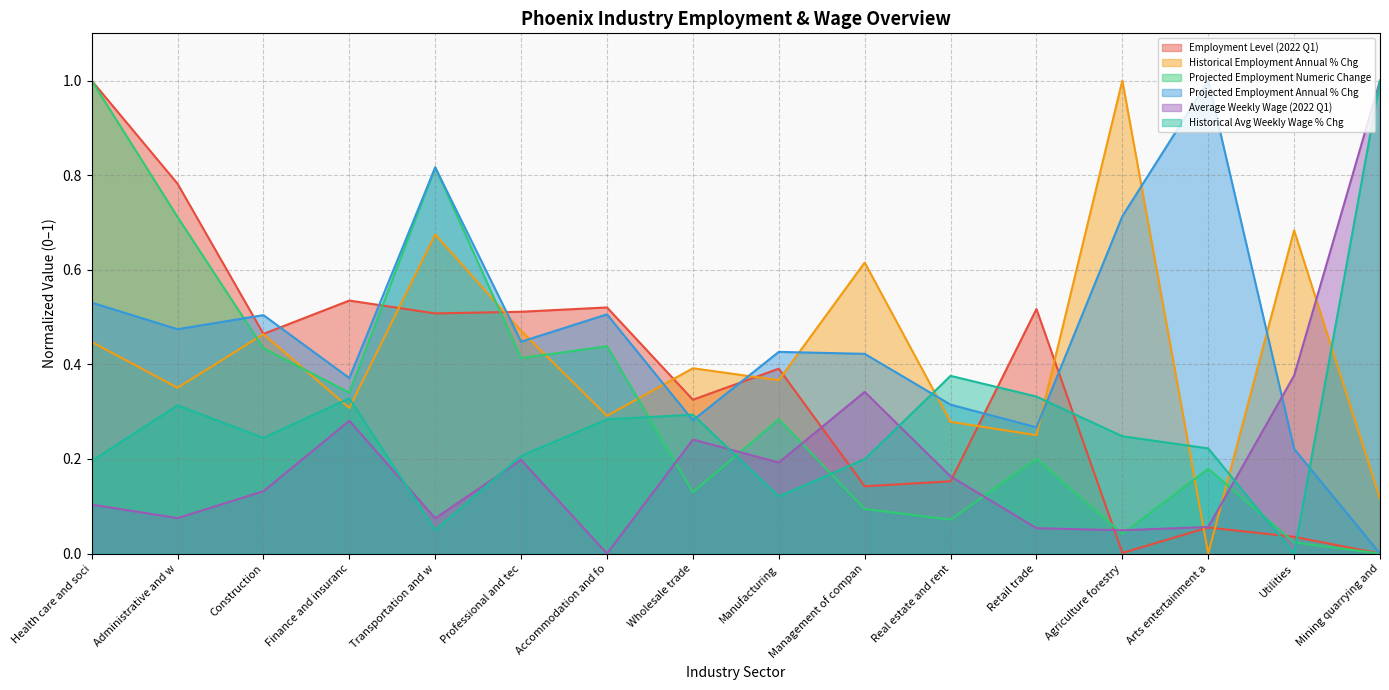

Count the Projected Employment Annual % Chg values in the range 0 to 1.

16